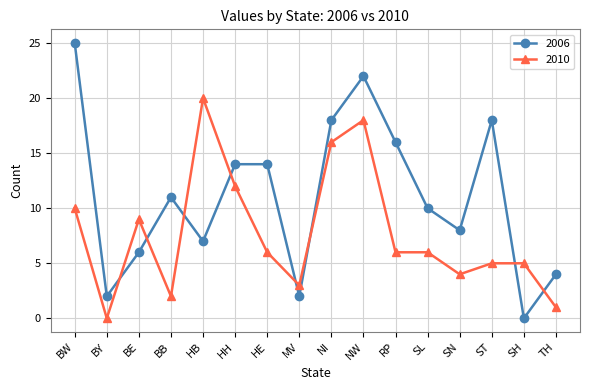

Which series has the largest total across all categories?

2006